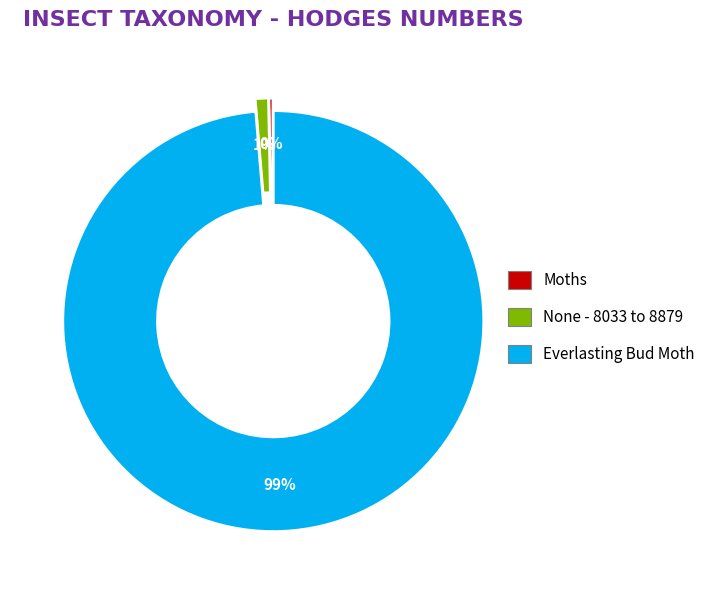

Count the number of slices in the pie.

3